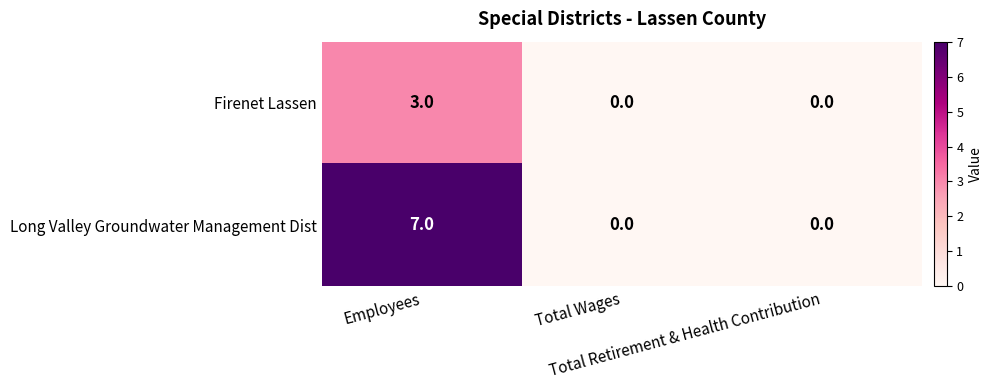

List the series in order of their overall mean, lowest first.

Firenet Lassen, Long Valley Groundwater Management Dist